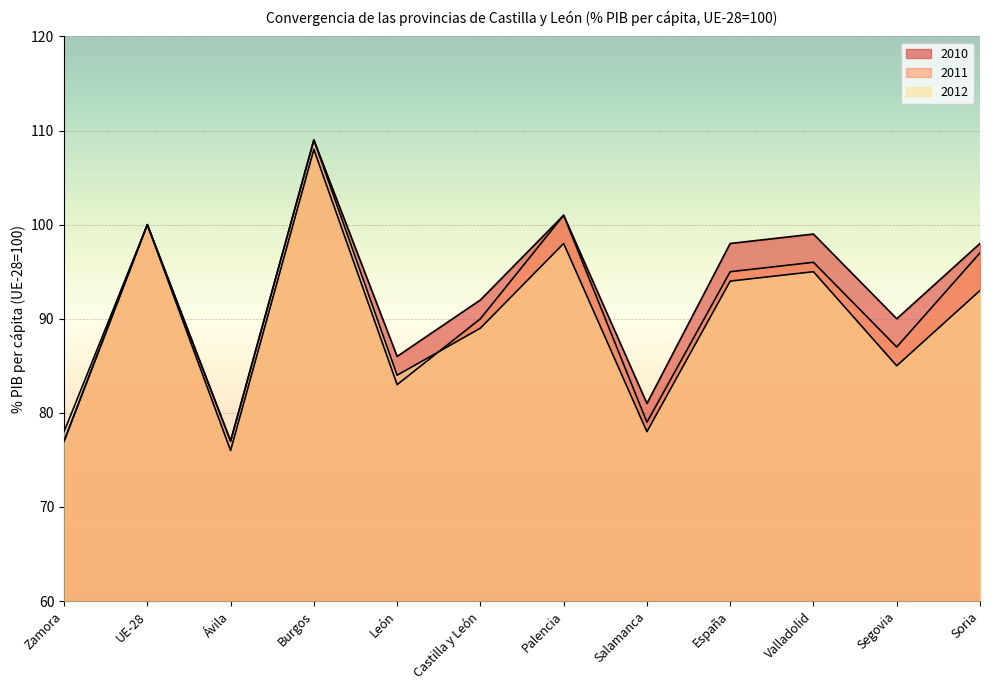

What is the difference between the maximum and minimum values in the 2011 series?

32